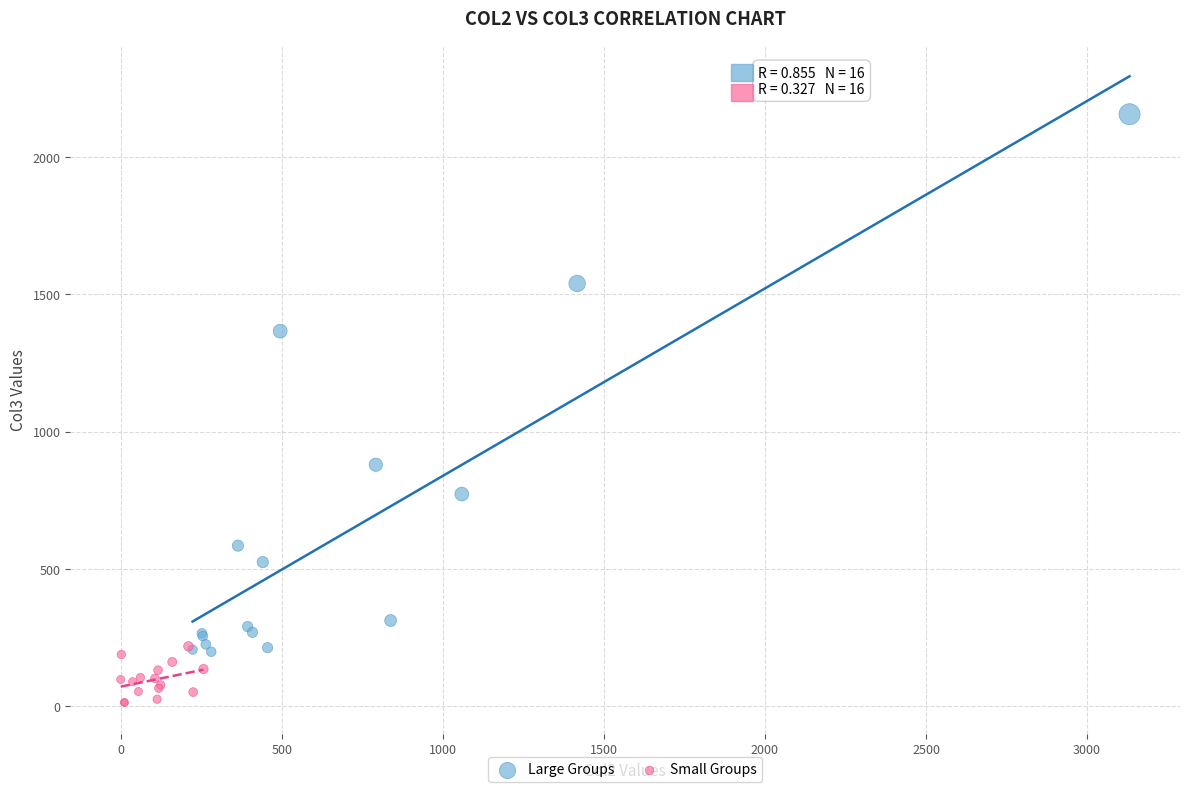

Which series contains the lowest Y value?

Small Groups